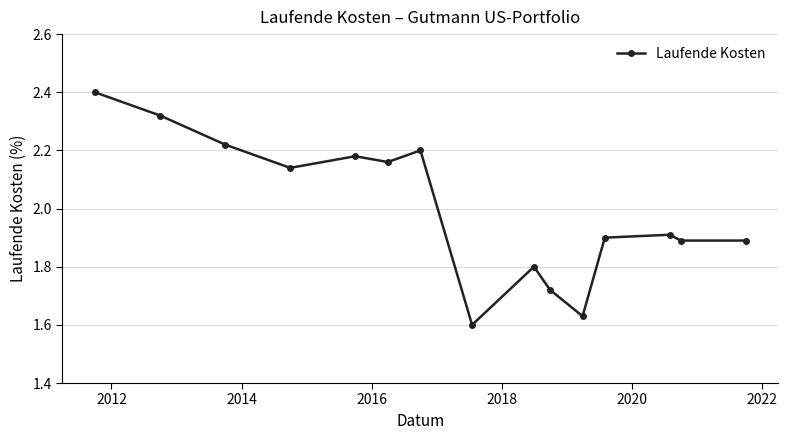

How many interior local peaks (higher than both neighbors) does the data have?

4